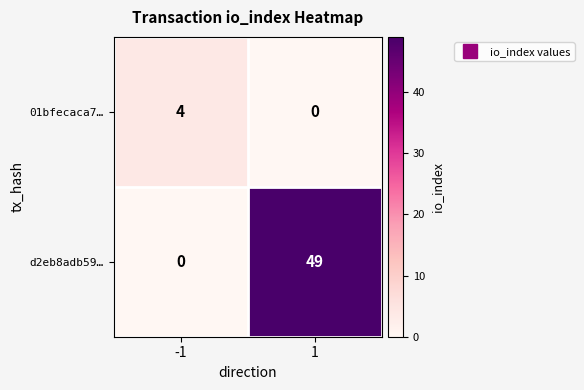

What is the difference between the 01bfecaca7… values at -1 and 1?

4